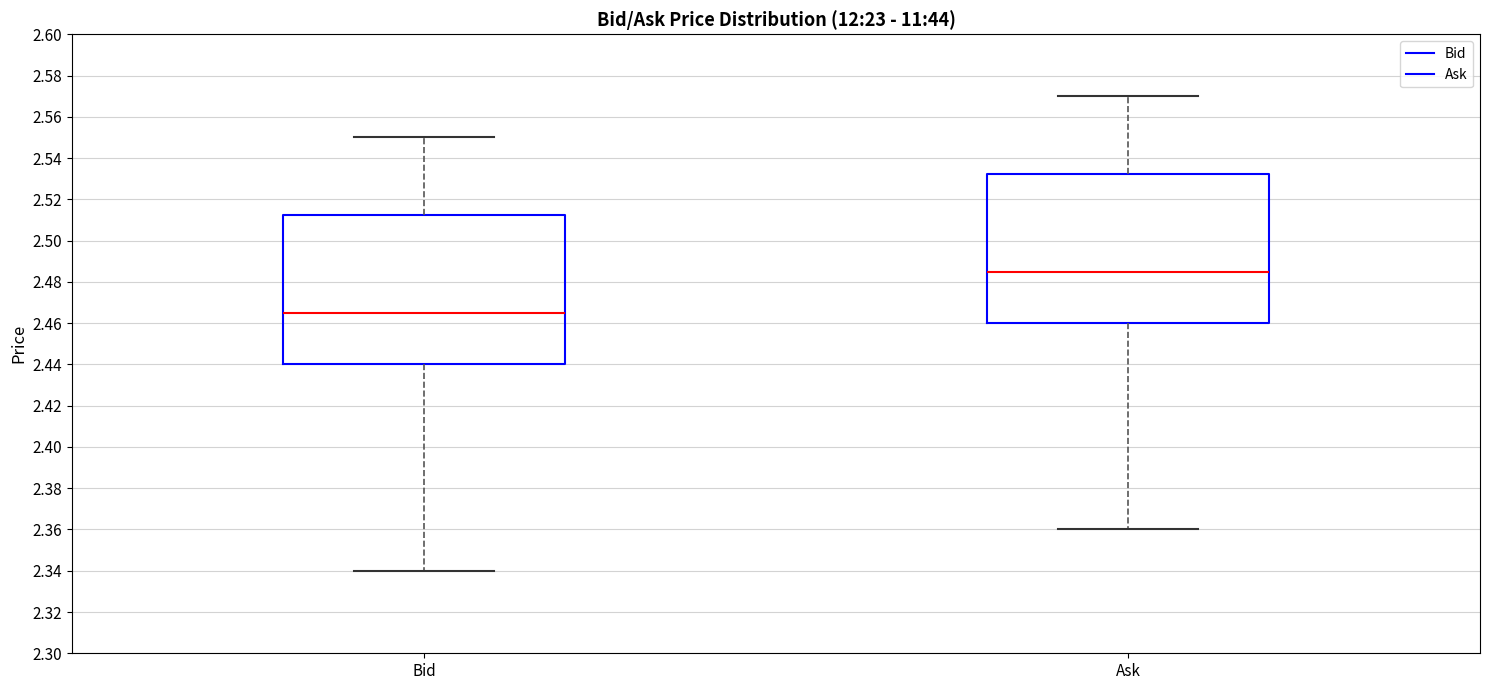

Which box's median line is the lowest?

Bid